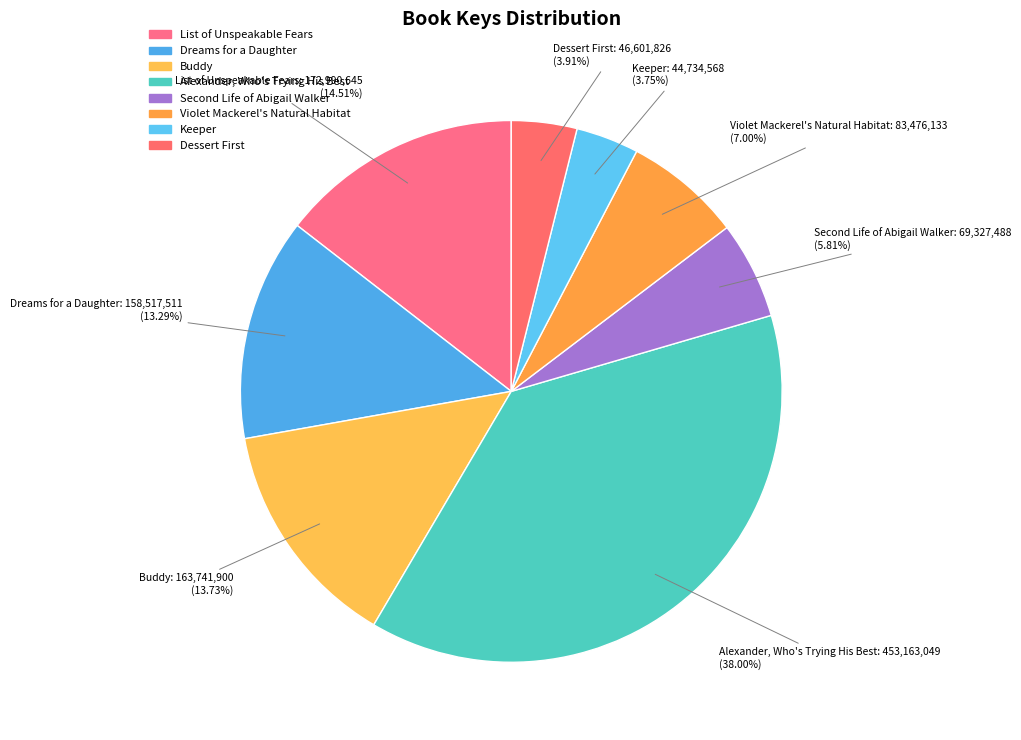

Is there any slice that represents more than half of the pie?

No